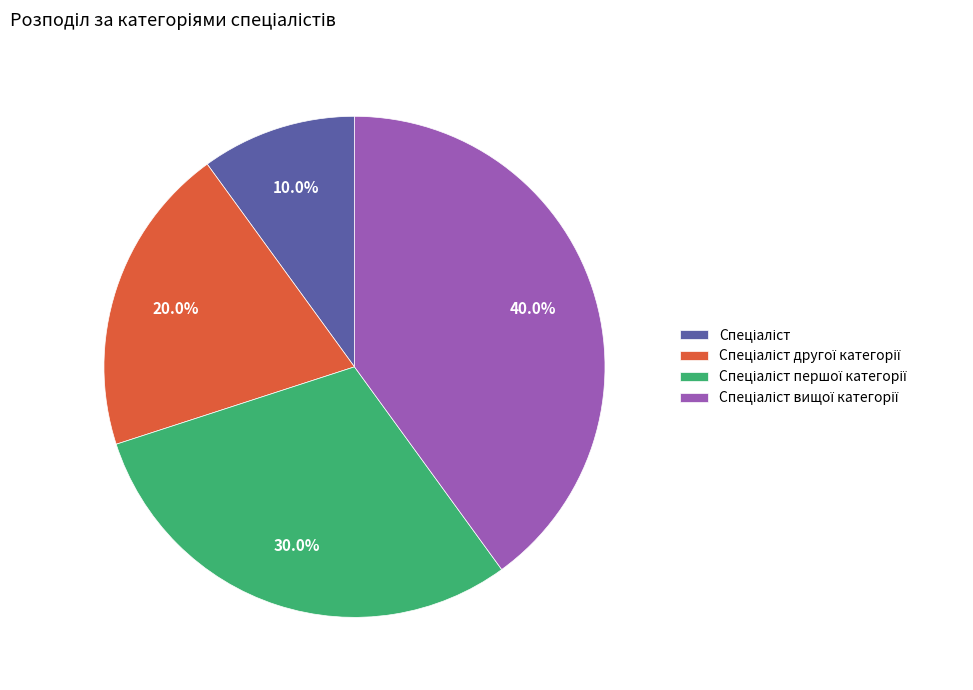

Does any single category account for the majority?

No